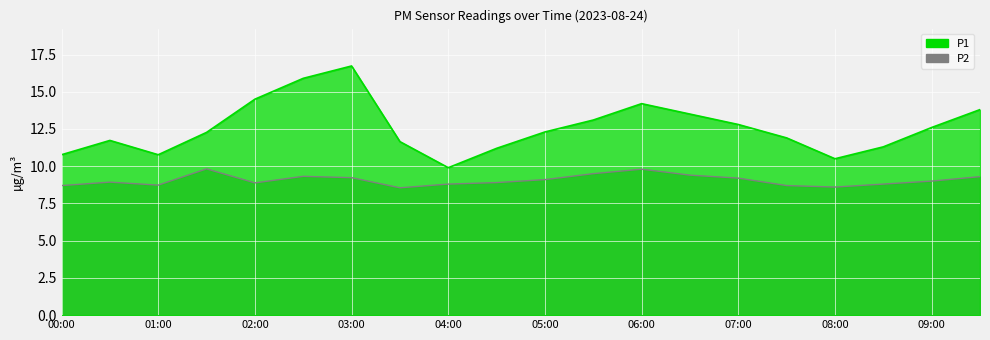

What is the total value across all series at 00:30?

20.7